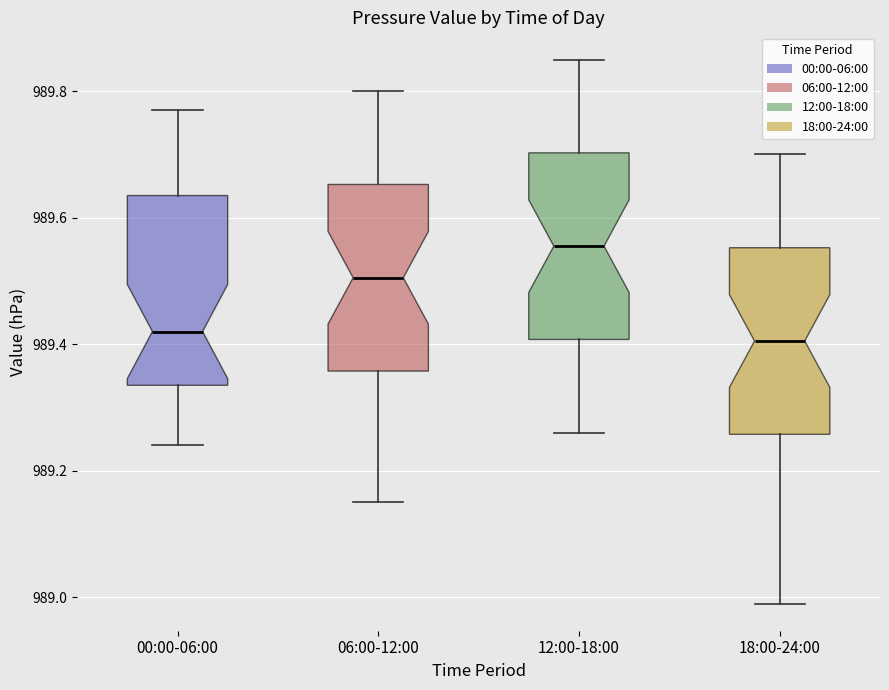

Where is the lower edge of the box for 06:00-12:00 on the y-axis? The values are not printed on the chart, so give them approximately, as read against the axis.

989.36